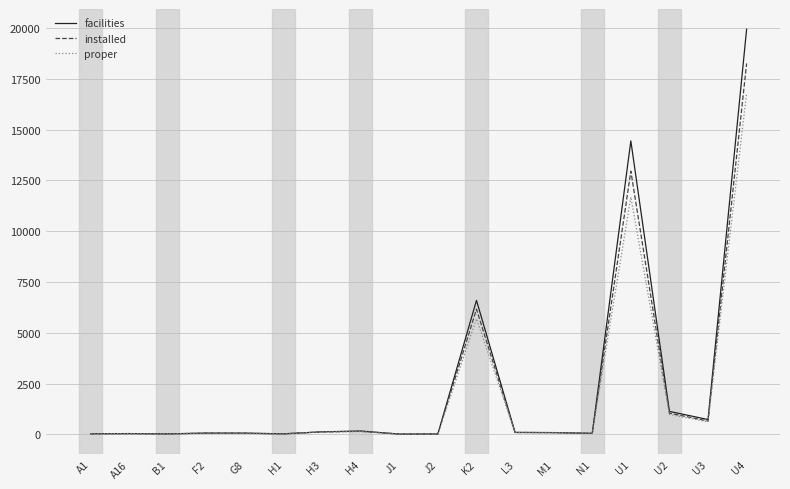

What is the total value across all series at U1?

39083